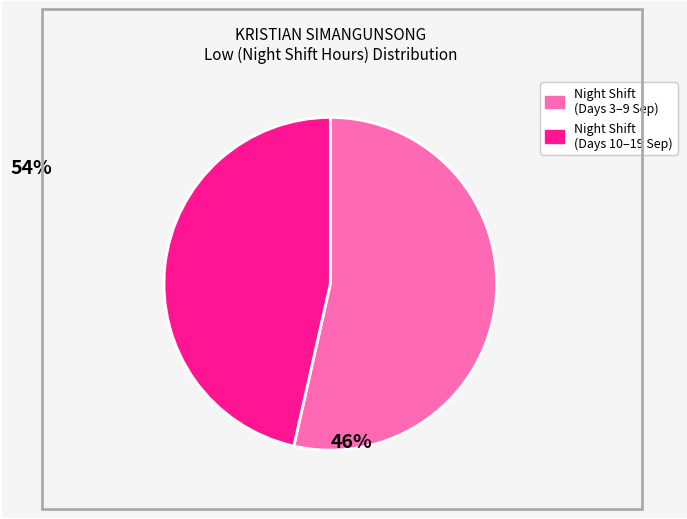

Is there any slice that represents more than half of the pie?

Yes